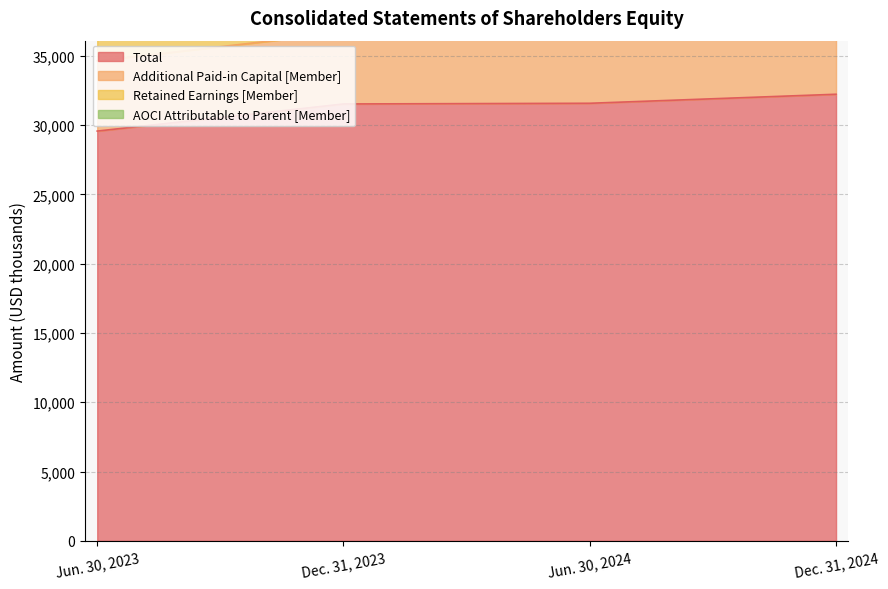

True or false: Retained Earnings [Member] and Total intersect in this chart.

False